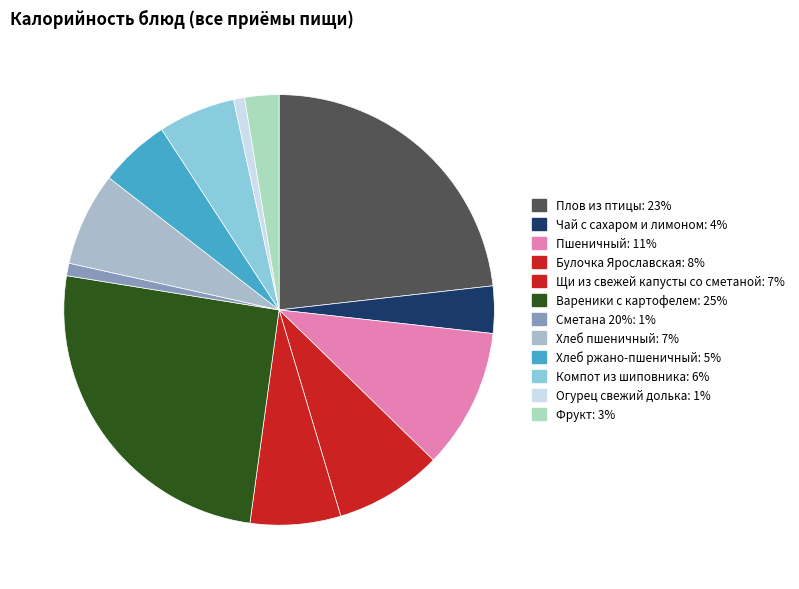

Does any single category account for the majority?

No